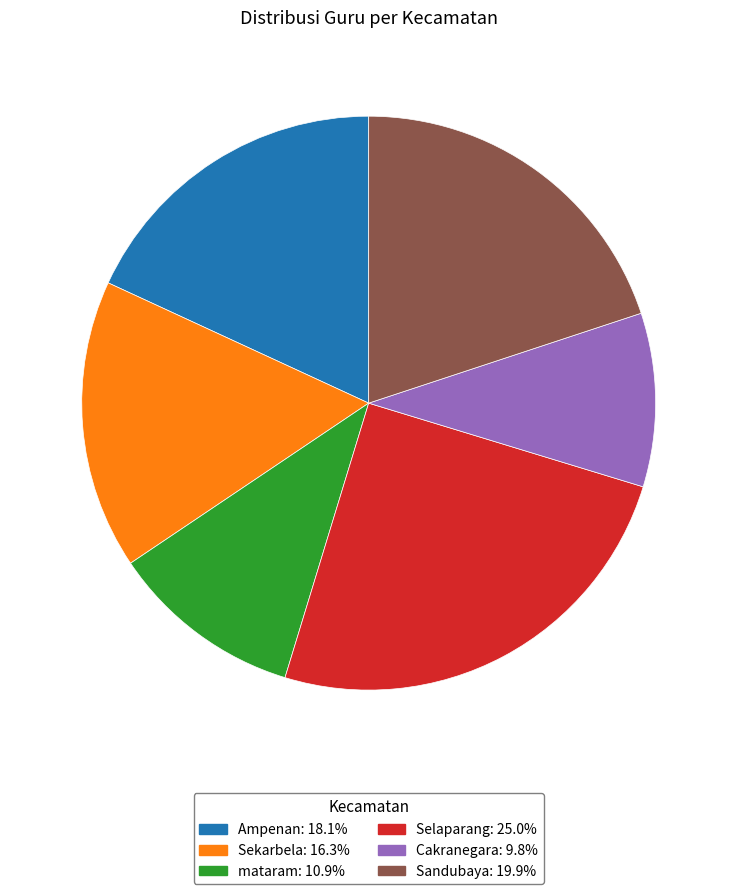

Which slice is the smallest?

Cakranegara